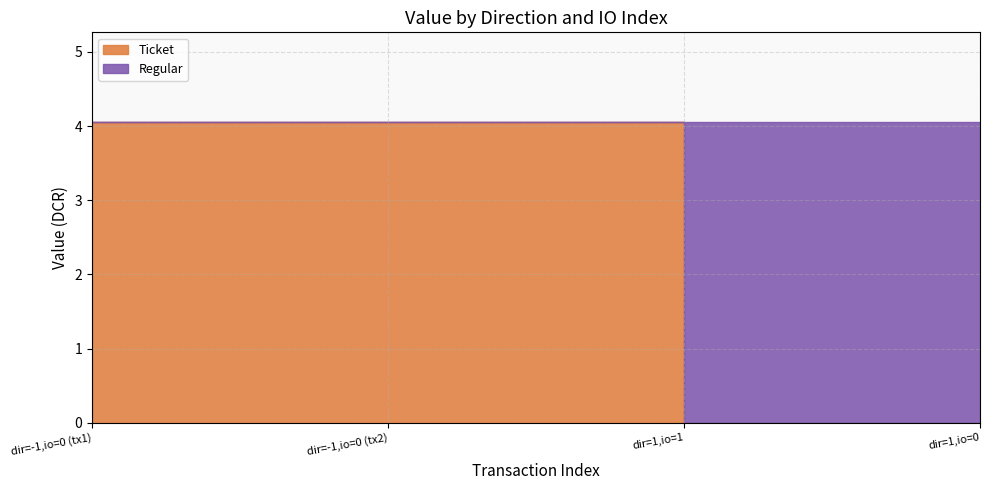

Which series ends up on top after the final intersection of Ticket and Regular?

Regular